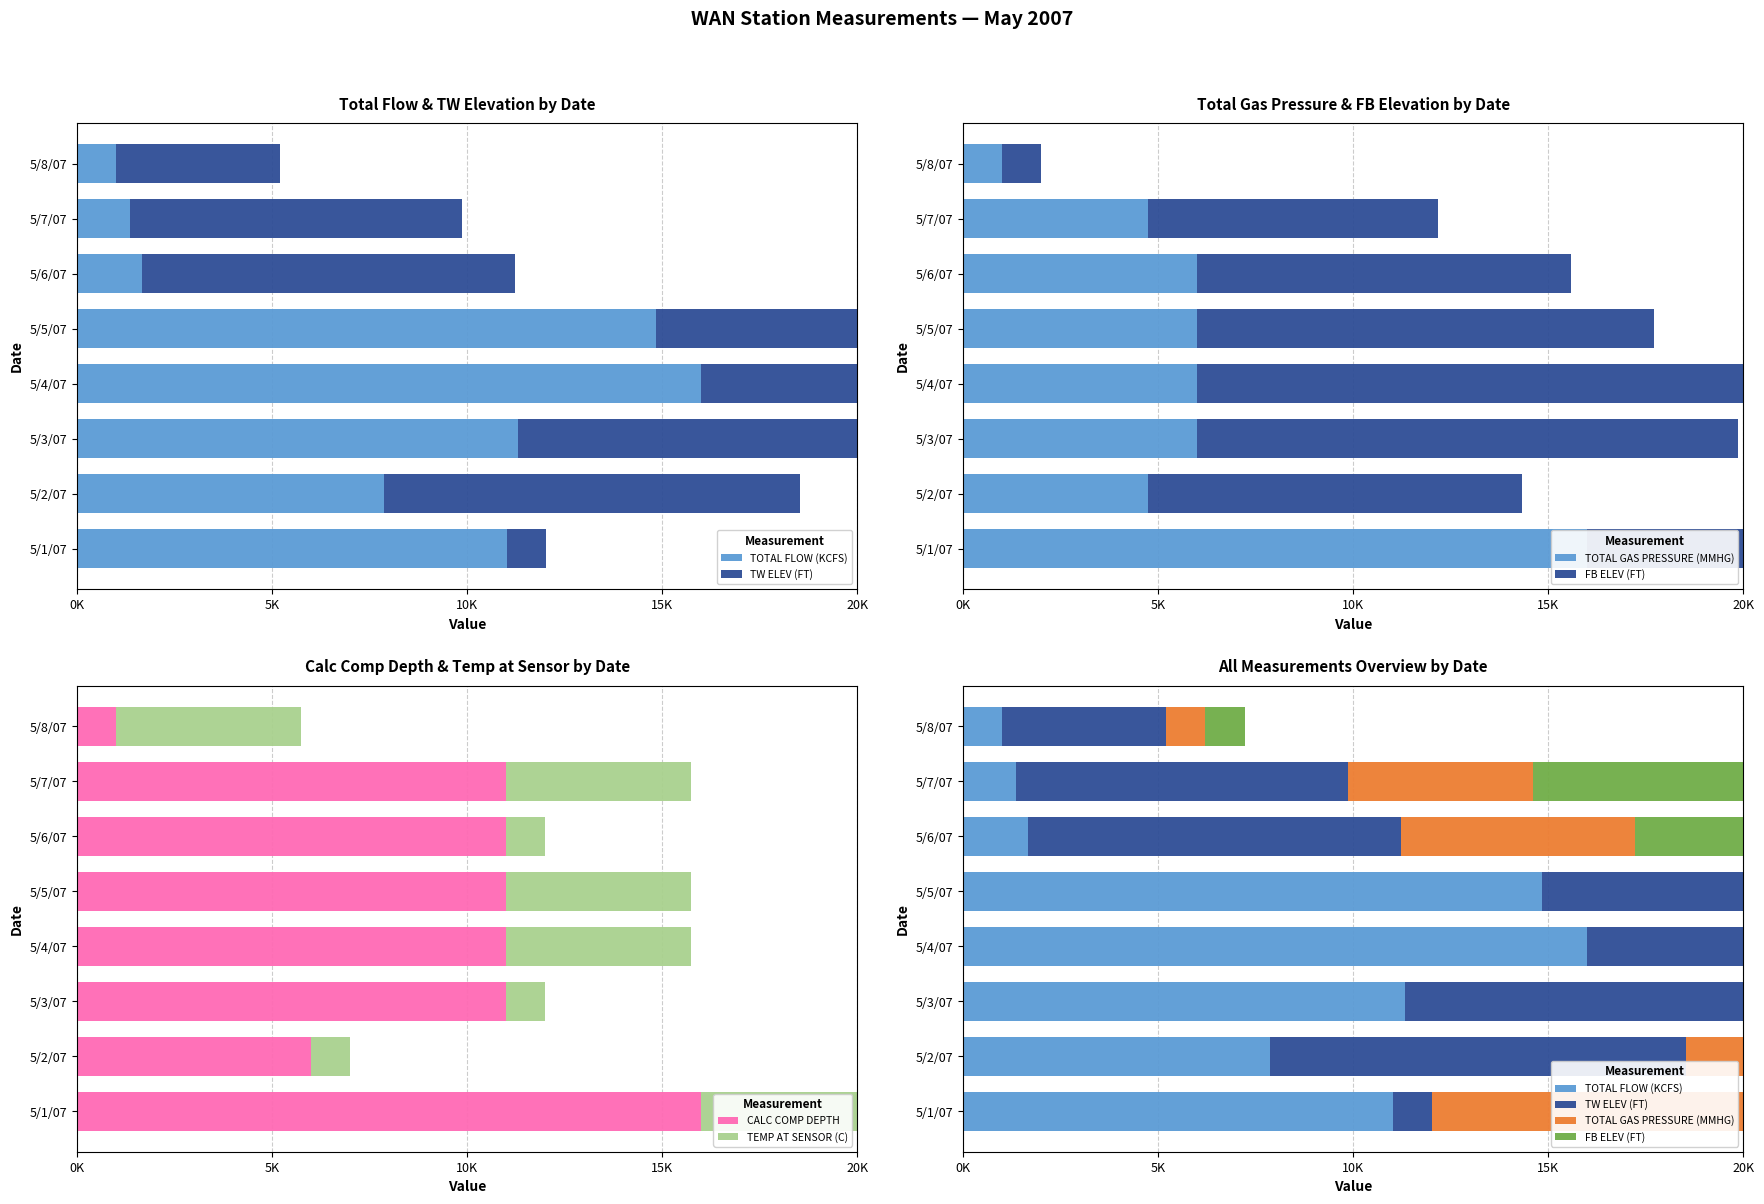

Which series has the largest range (max minus min)?

TW ELEV (FT)